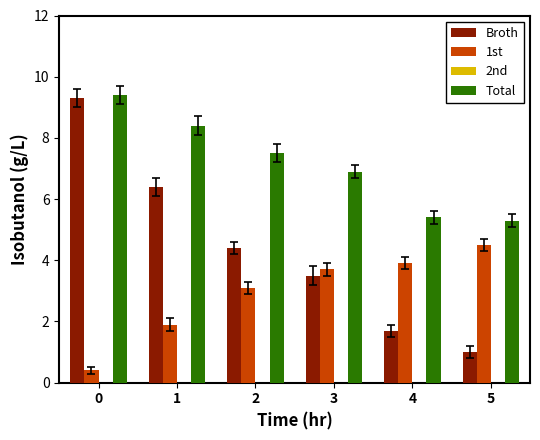

Which series has the largest range (max minus min)?

Broth